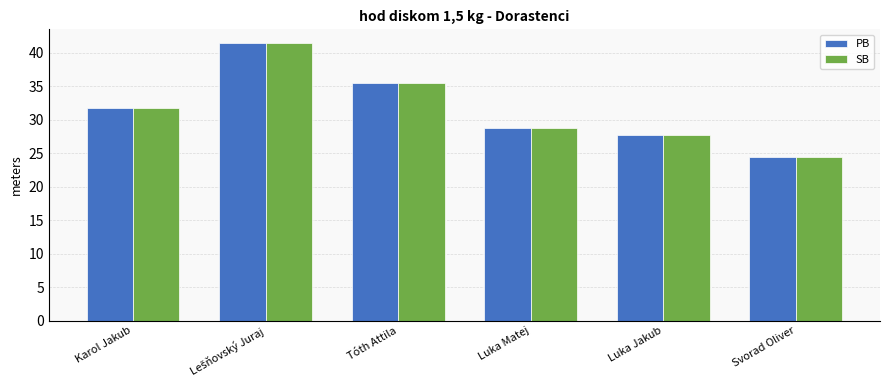

What is the total value across all series at Svorad Oliver?

48.9